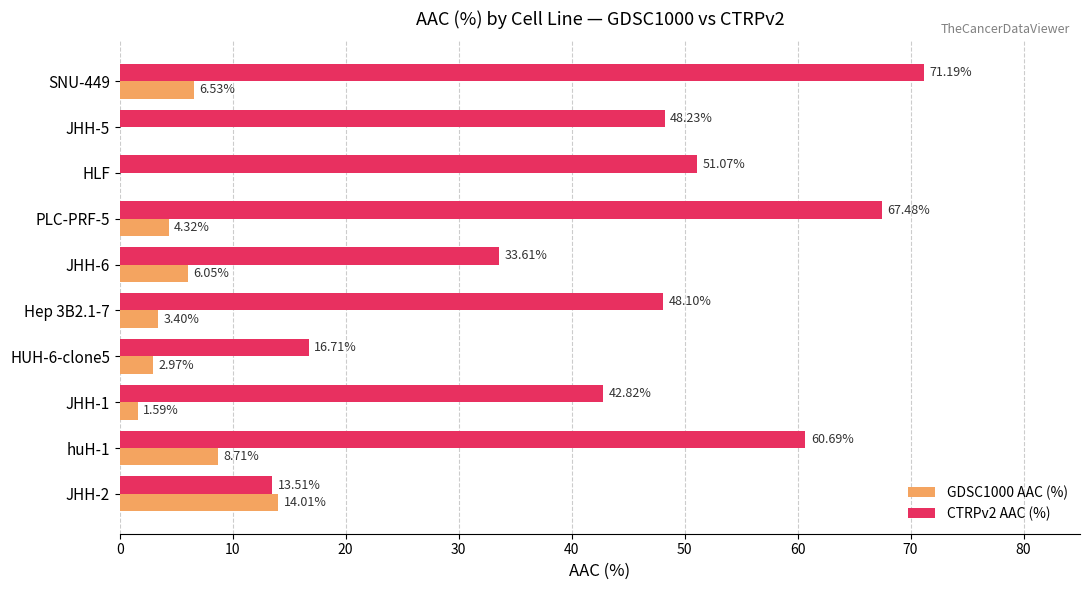

How many data points in GDSC1000 AAC (%) are above 4?

5